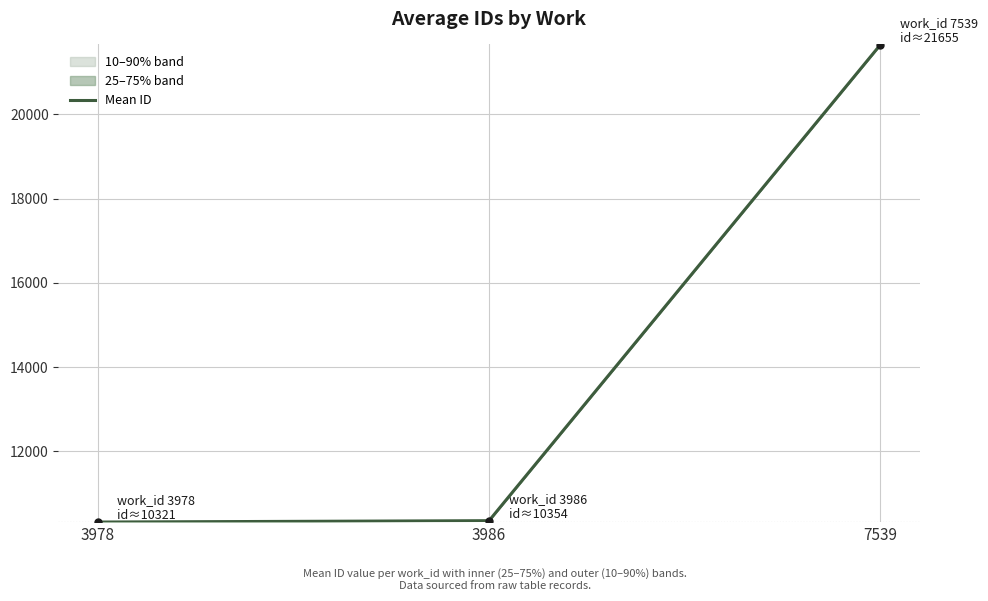

True or false: the data shows 10354.0 at 3986.

True